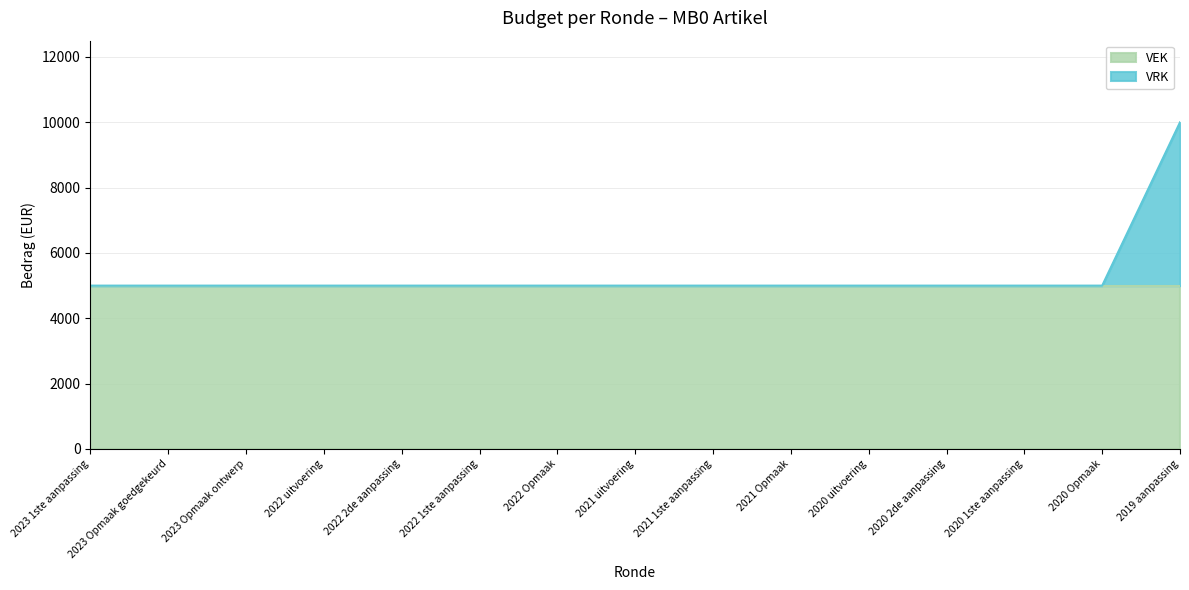

Approximately how many times larger is the value at 2020 1ste aanpassing compared to 2023 Opmaak ontwerp?

1.0